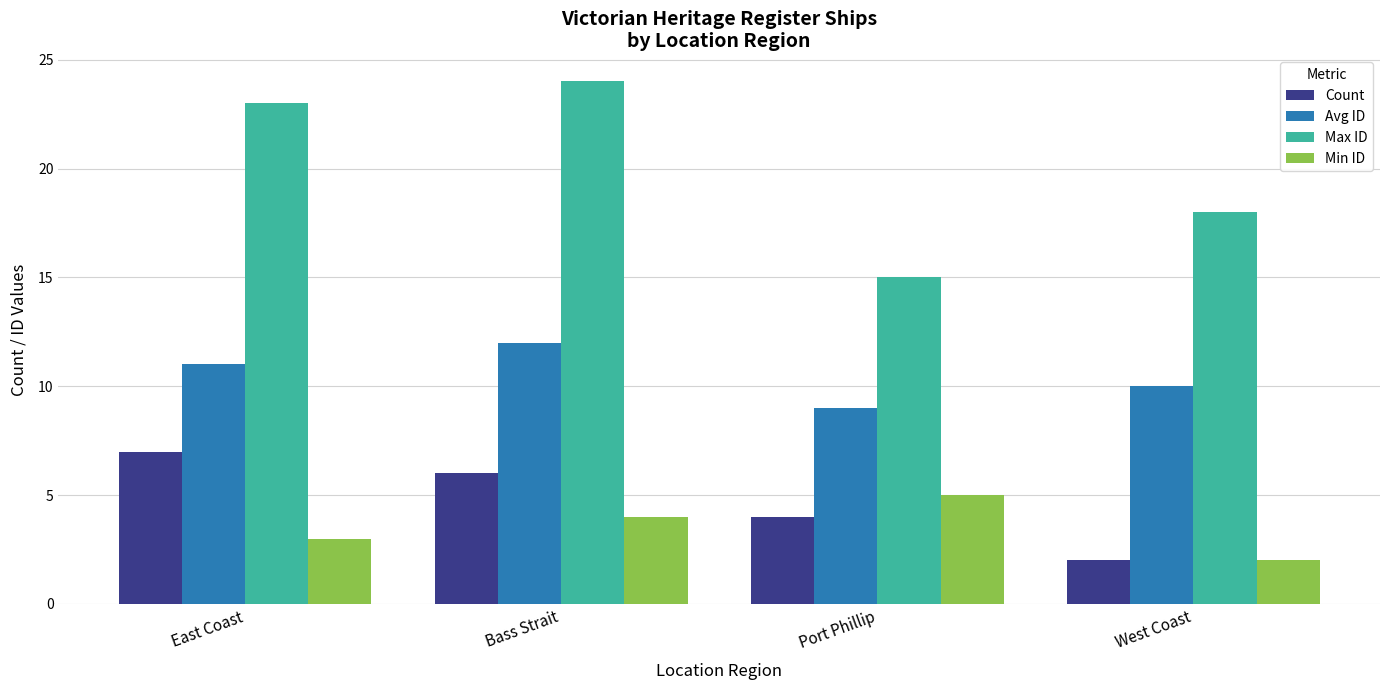

What is the difference between the highest and lowest values at West Coast?

16